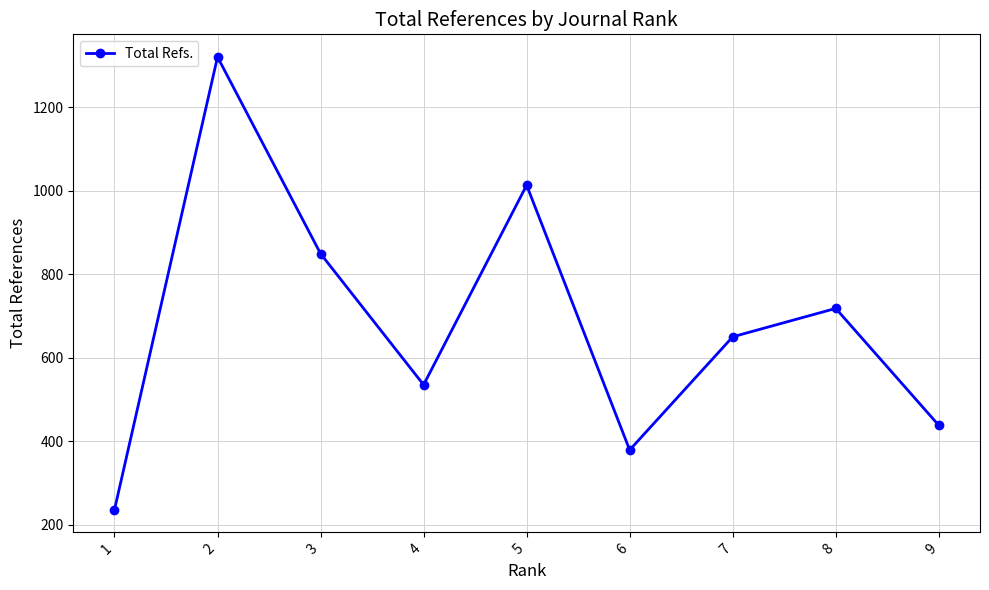

List the labels in order of value, largest first.

2, 5, 3, 8, 7, 4, 9, 6, 1